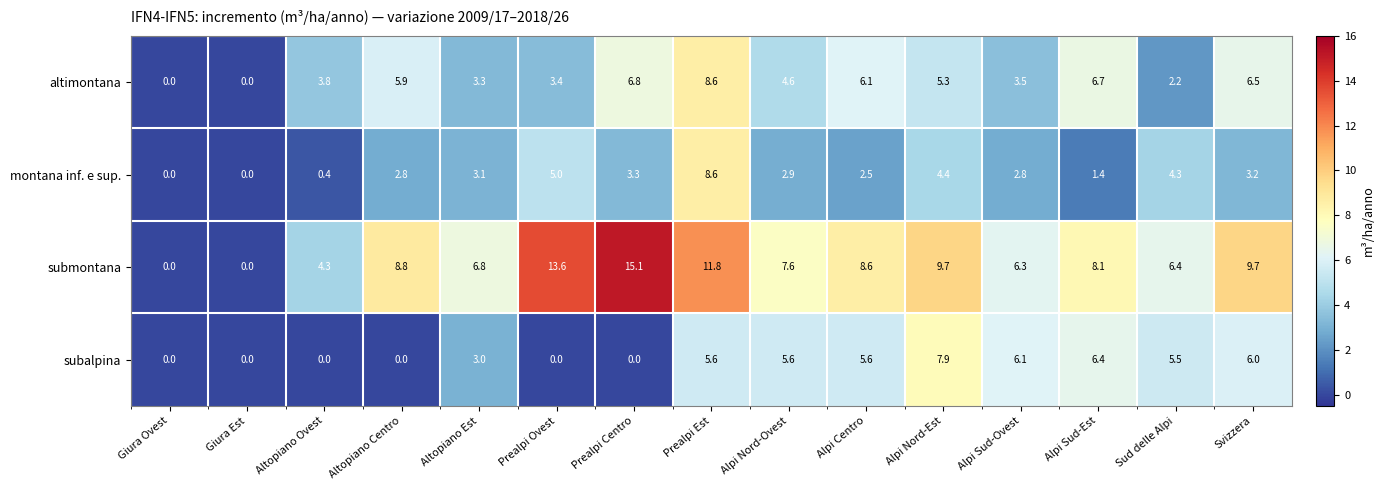

The subalpina series shows 11.9 at Alpi Nord-Est. True or false?

False